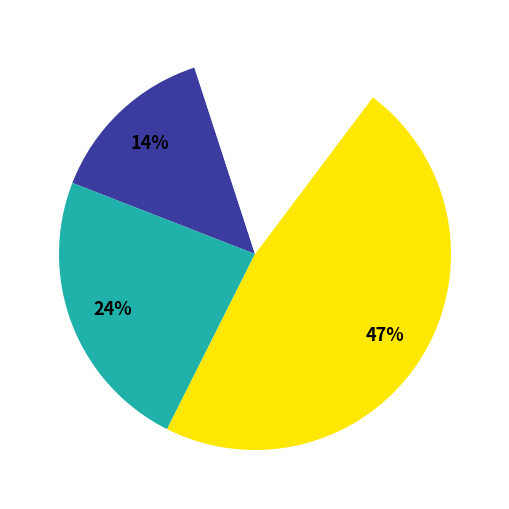

To the nearest percent, what is the difference between the largest and smallest slice percentages?

33%